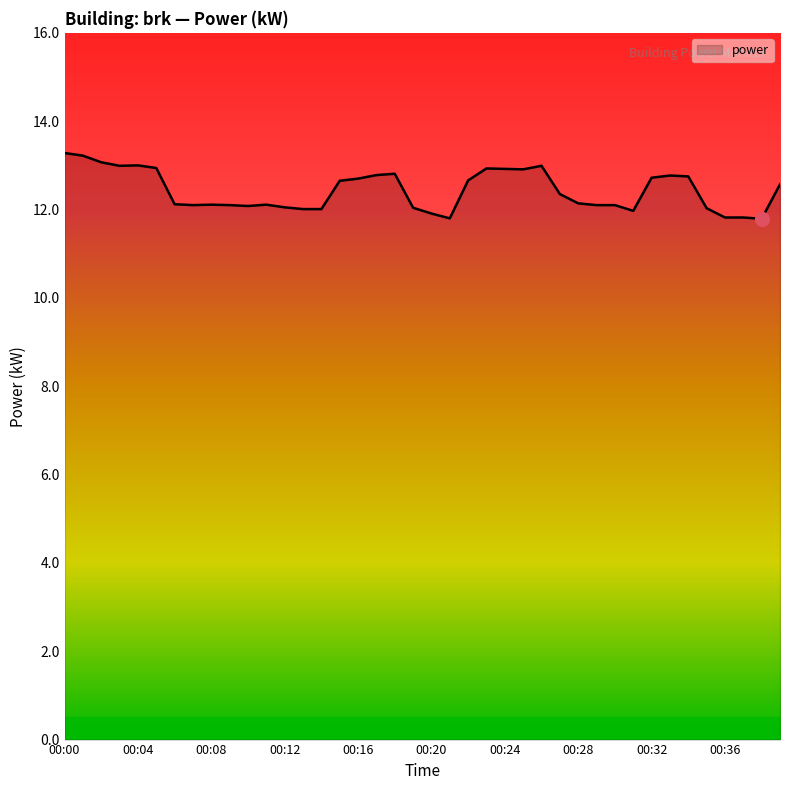

What is the greatest value displayed?

13.3